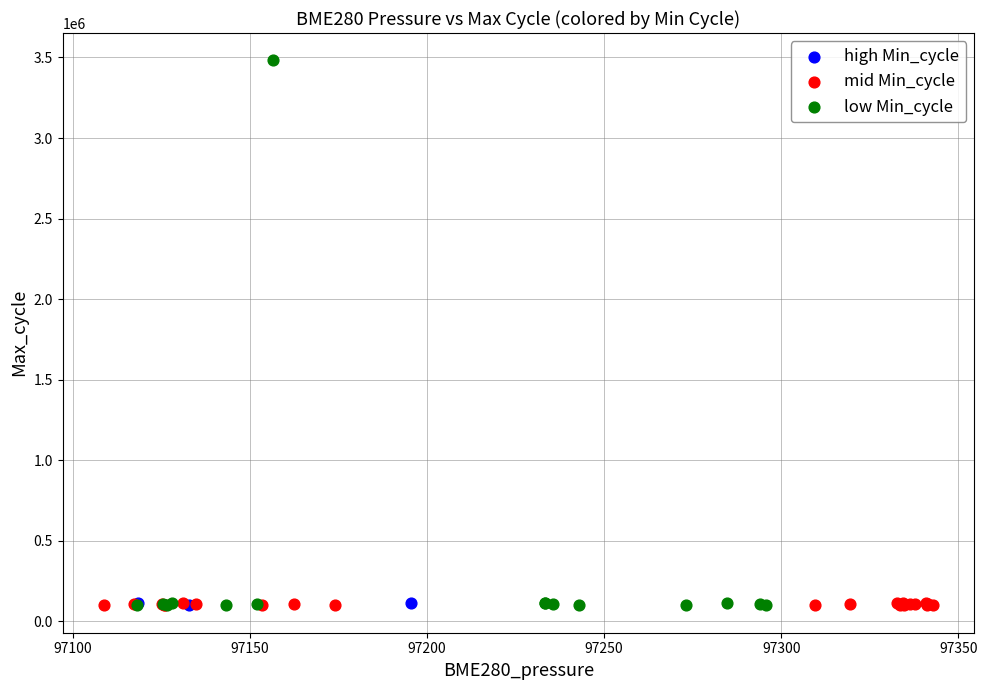

Which series contains the highest Y value?

low Min_cycle